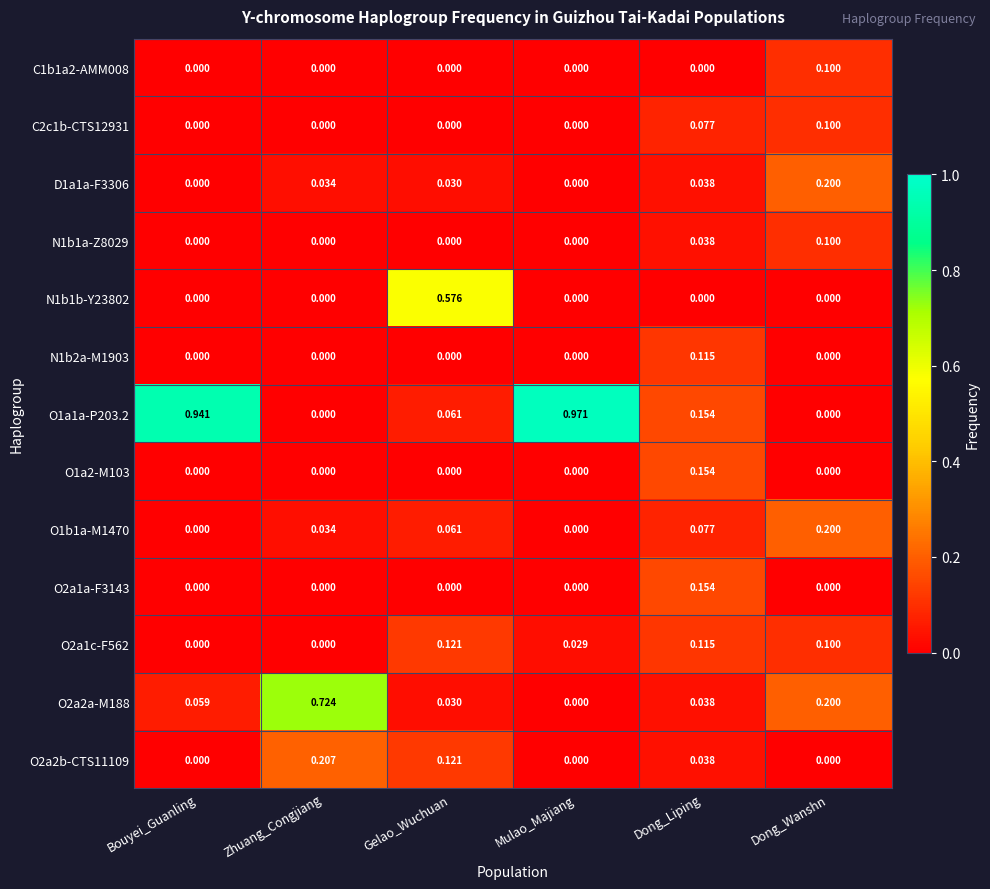

Is the value of N1b1a-Z8029 at Dong_Wanshn greater than the value of O2a2a-M188 at Mulao_Majiang?

Yes